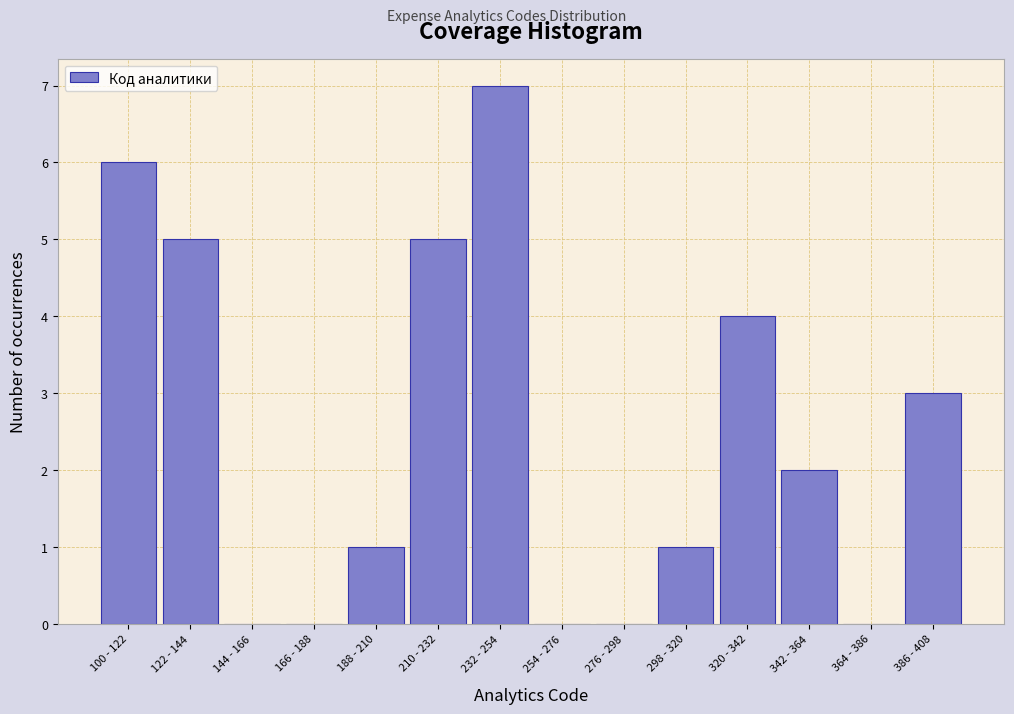

Reading left to right, what are all the values shown in this chart?

100 - 122=6	122 - 144=5	144 - 166=0	166 - 188=0	188 - 210=1	210 - 232=5	232 - 254=7	254 - 276=0	276 - 298=0	298 - 320=1	320 - 342=4	342 - 364=2	364 - 386=0	386 - 408=3